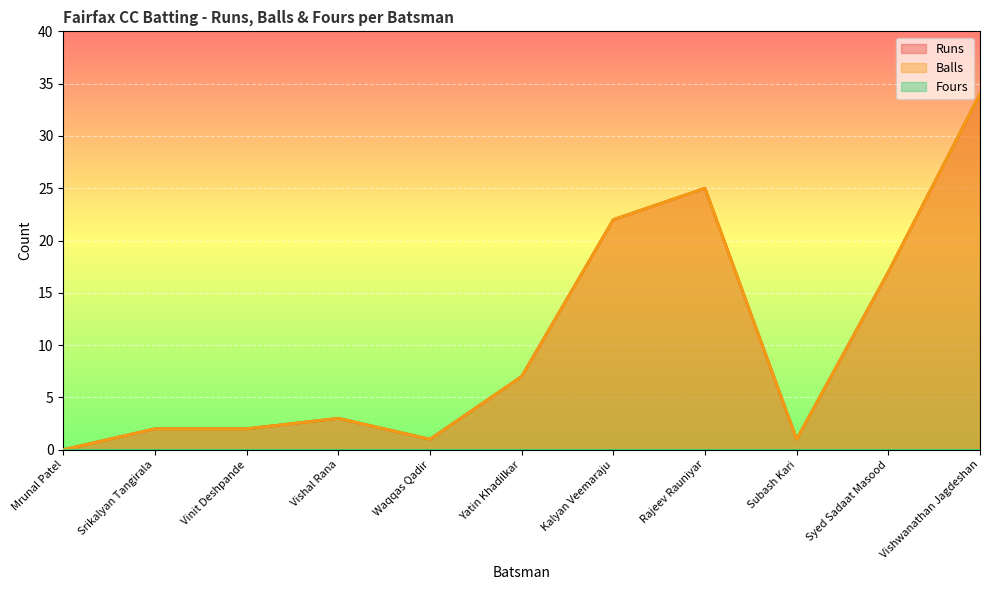

What is the sum of all Balls values?

114